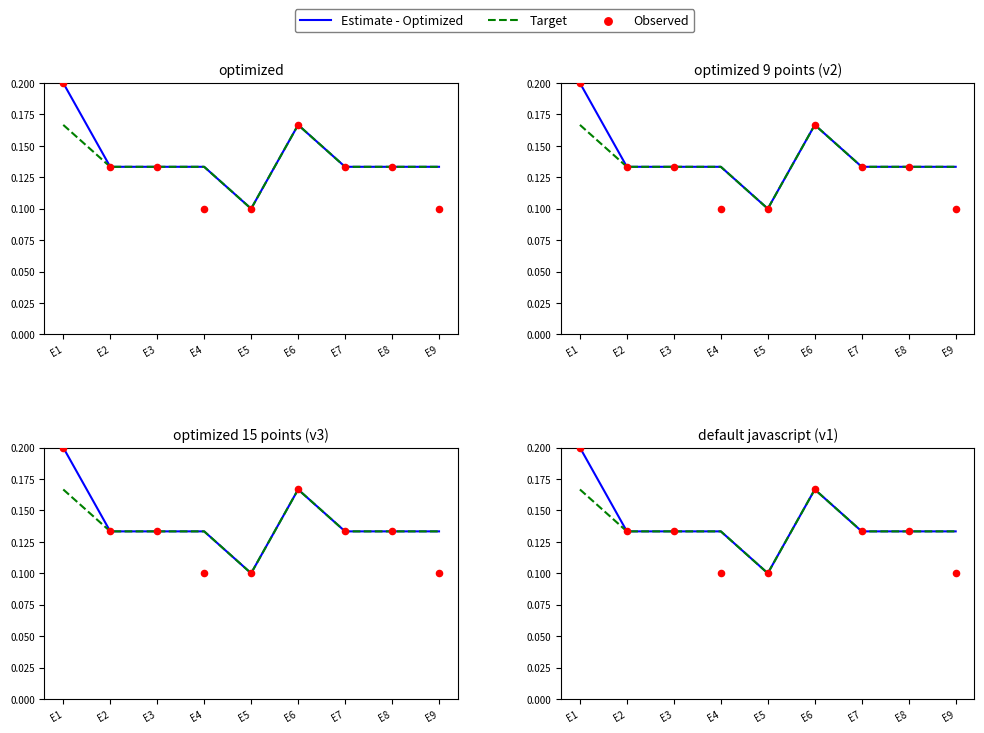

Which series has the largest Y range (max minus min)?

Estimate - Optimized